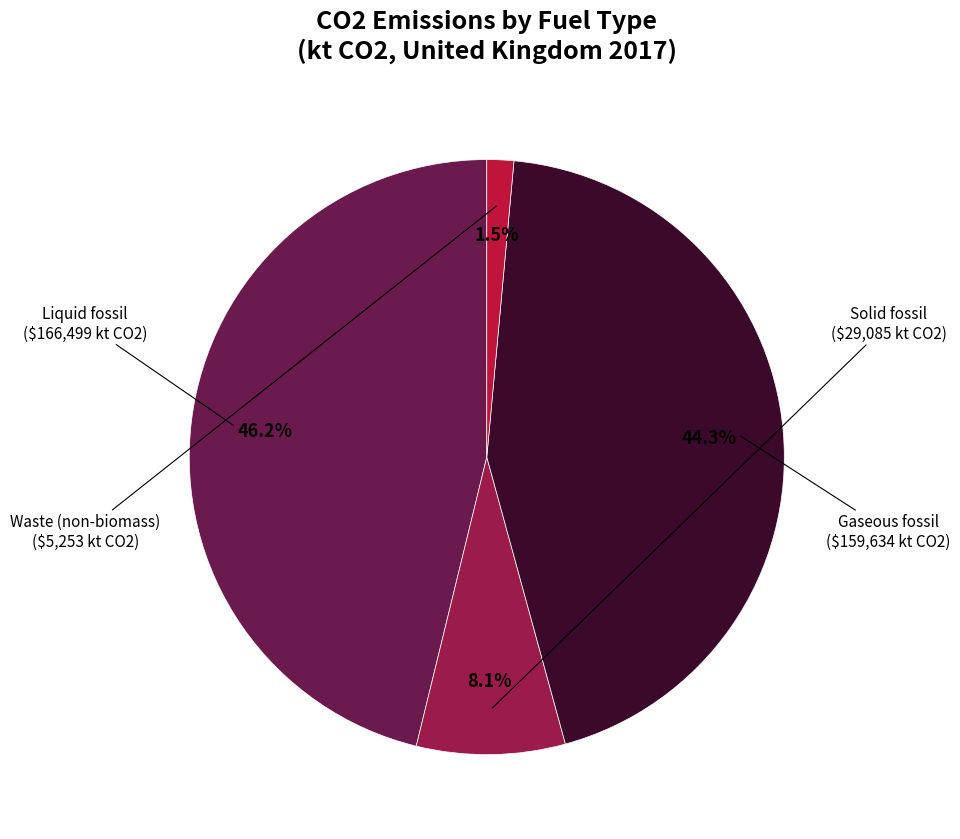

To the nearest percent, what portion does Liquid fossil represent?

46%